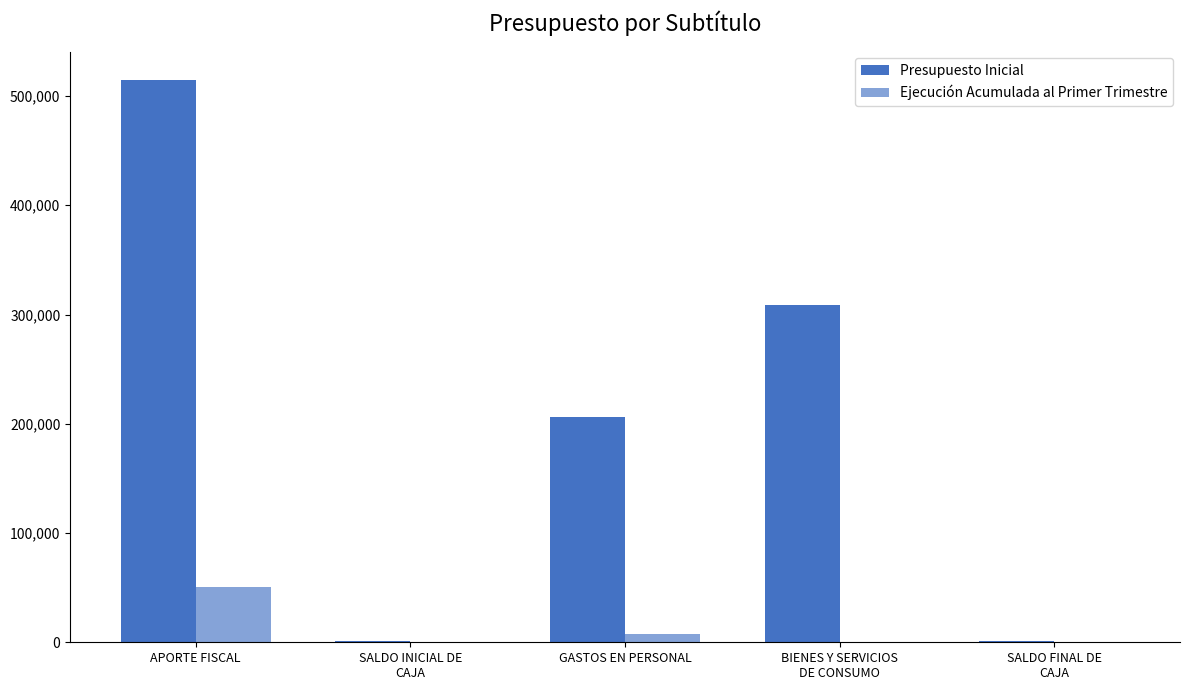

How many series are shown in this chart?

2